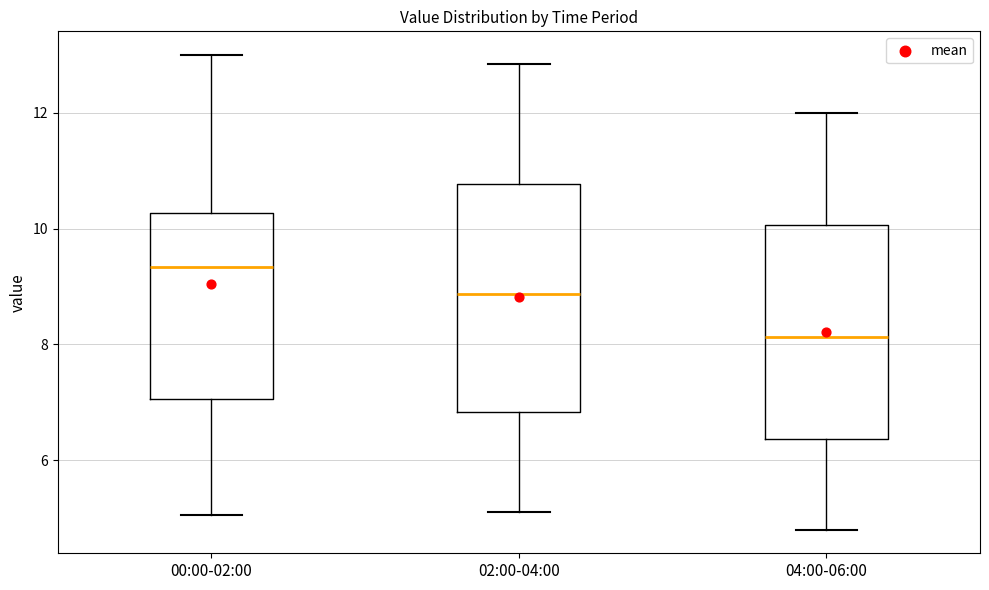

Comparing the boxes themselves (not the whiskers), which one is the tallest?

02:00-04:00